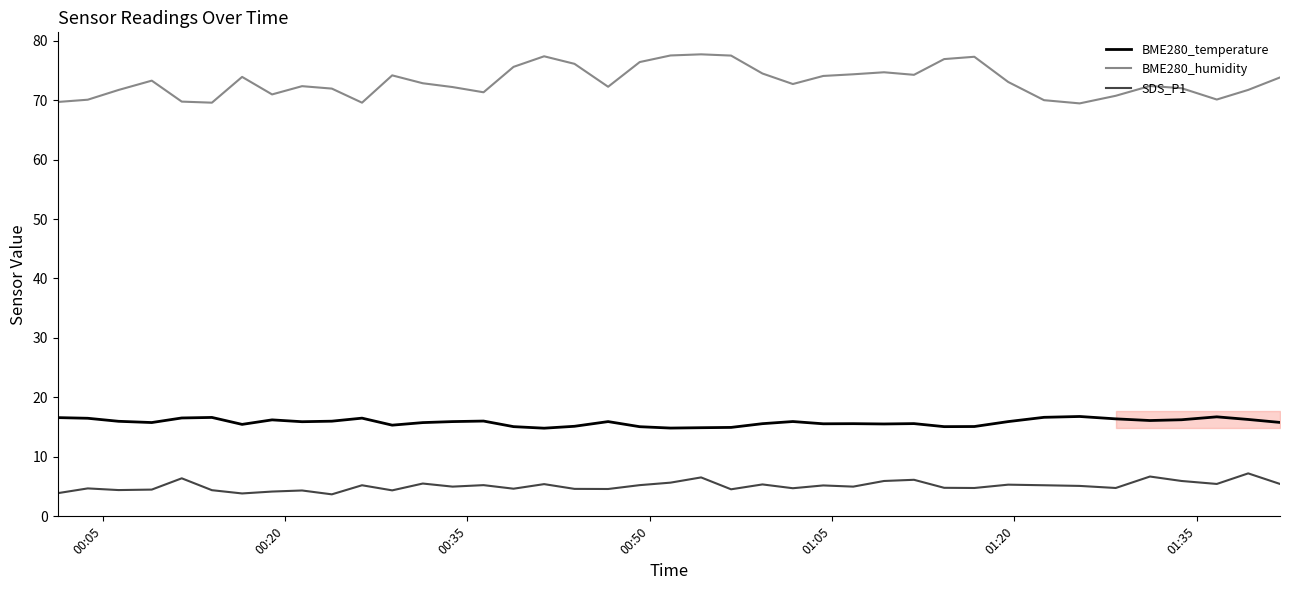

What is the maximum value for BME280_temperature?

16.8